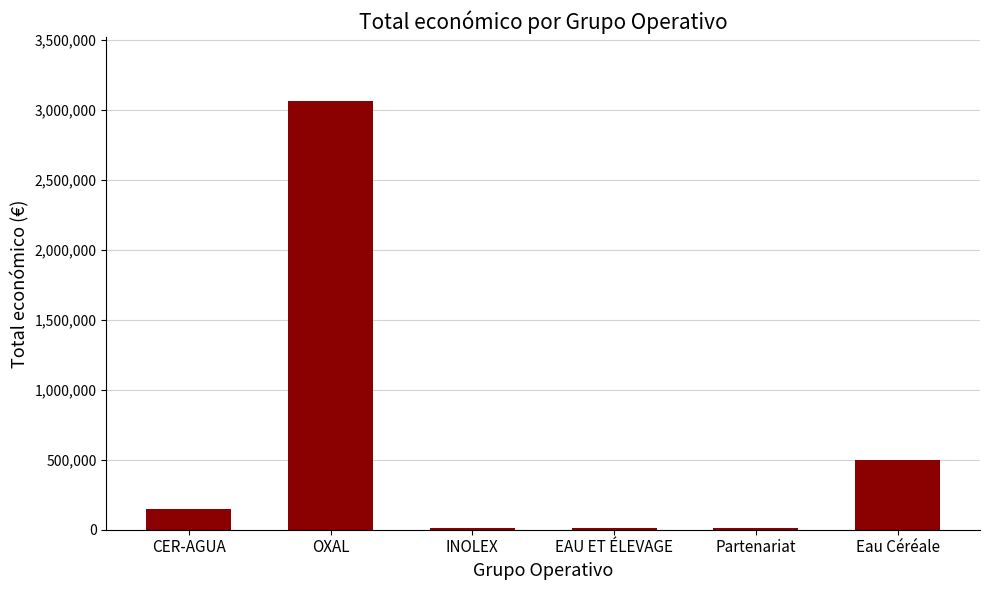

What is the sum of all values?

3743801